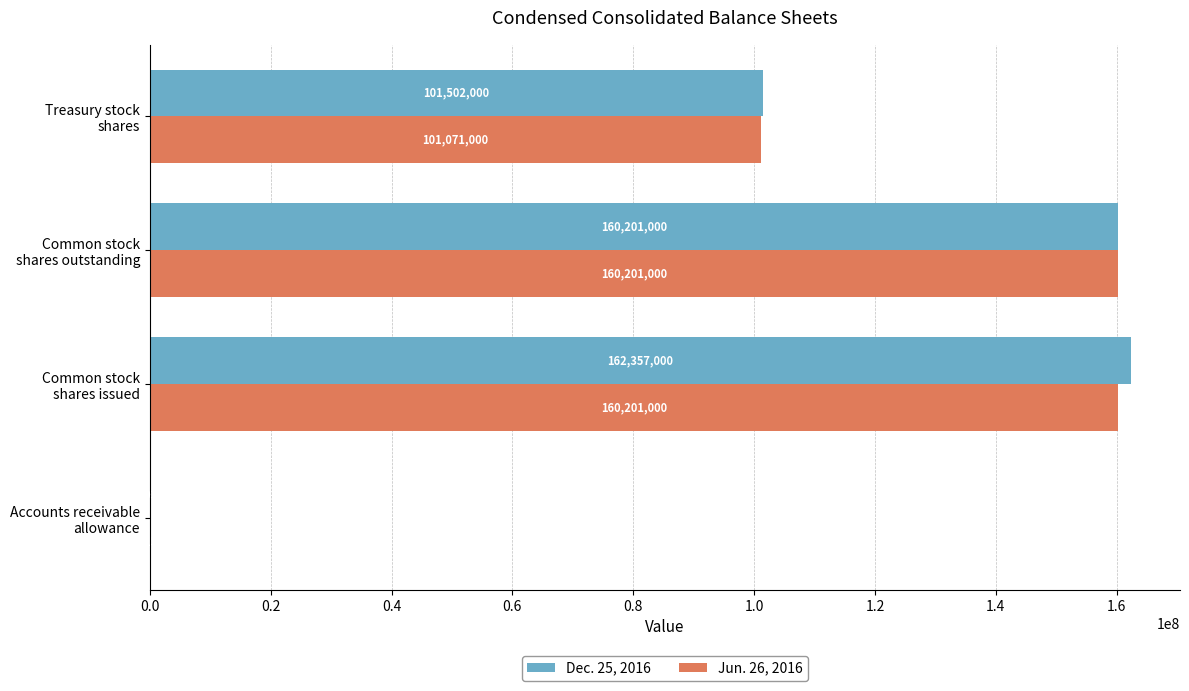

Which series has the largest total across all categories?

Dec. 25, 2016